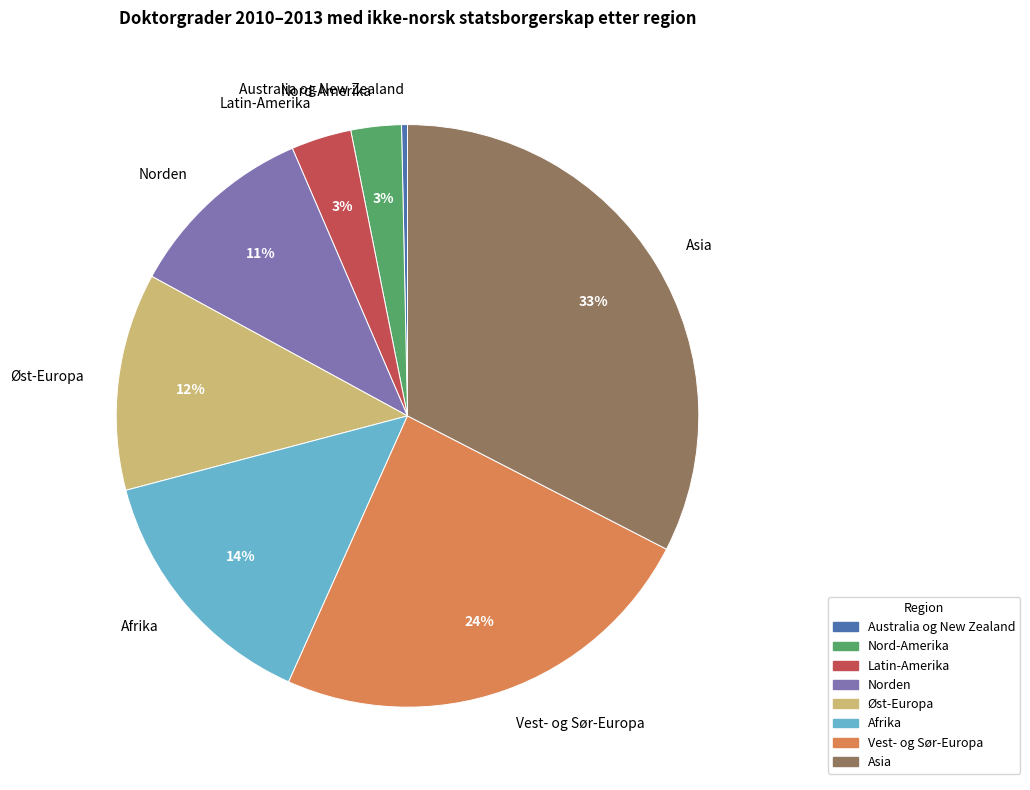

To the nearest percent, what is the average slice percentage?

12%